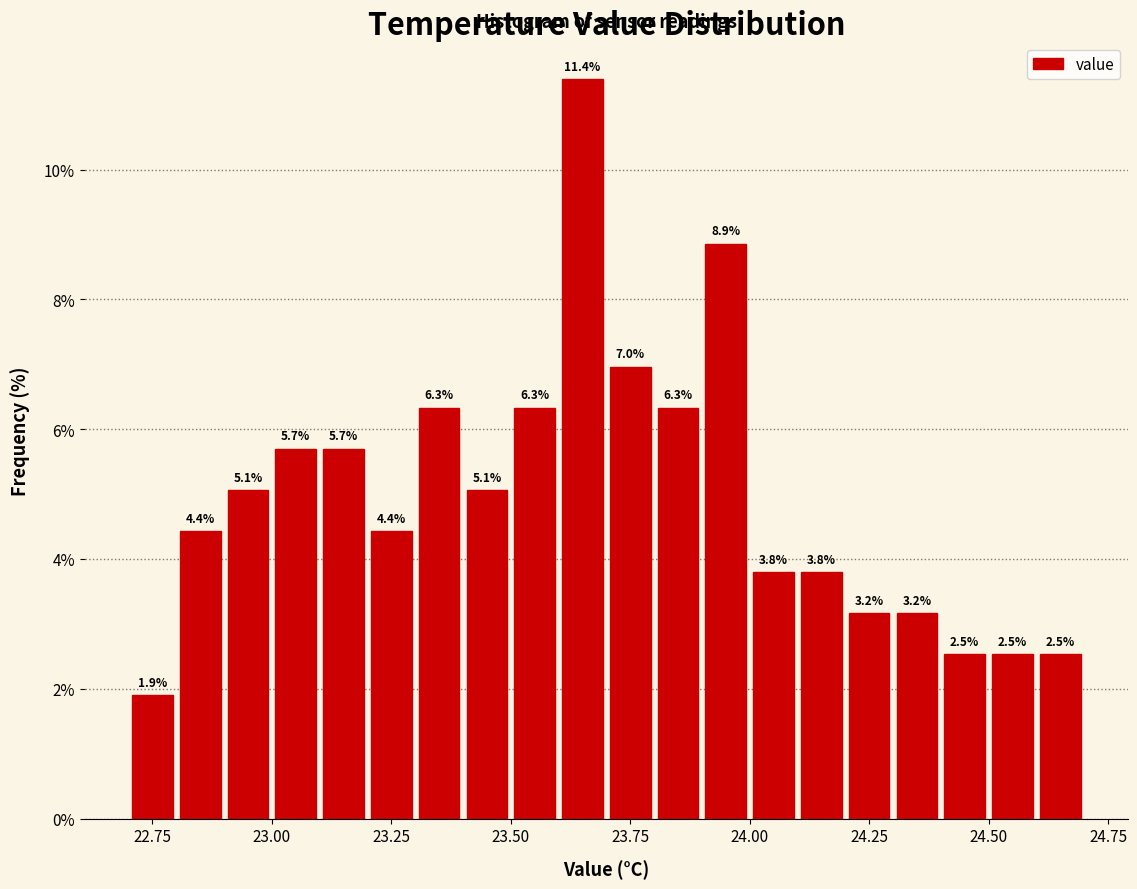

Read against the x-axis, roughly where is the centre of the tallest bar?

23.65